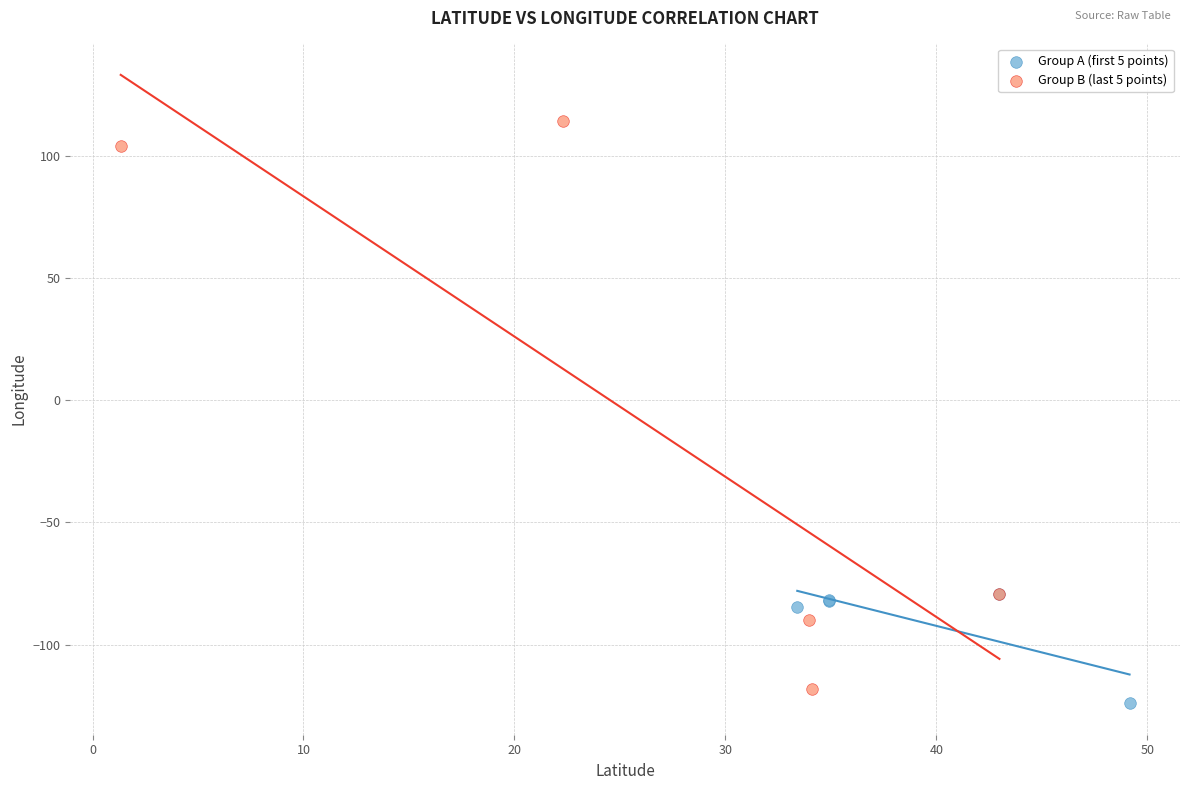

Which series has the largest Y range (max minus min)?

Group B (last 5 points)